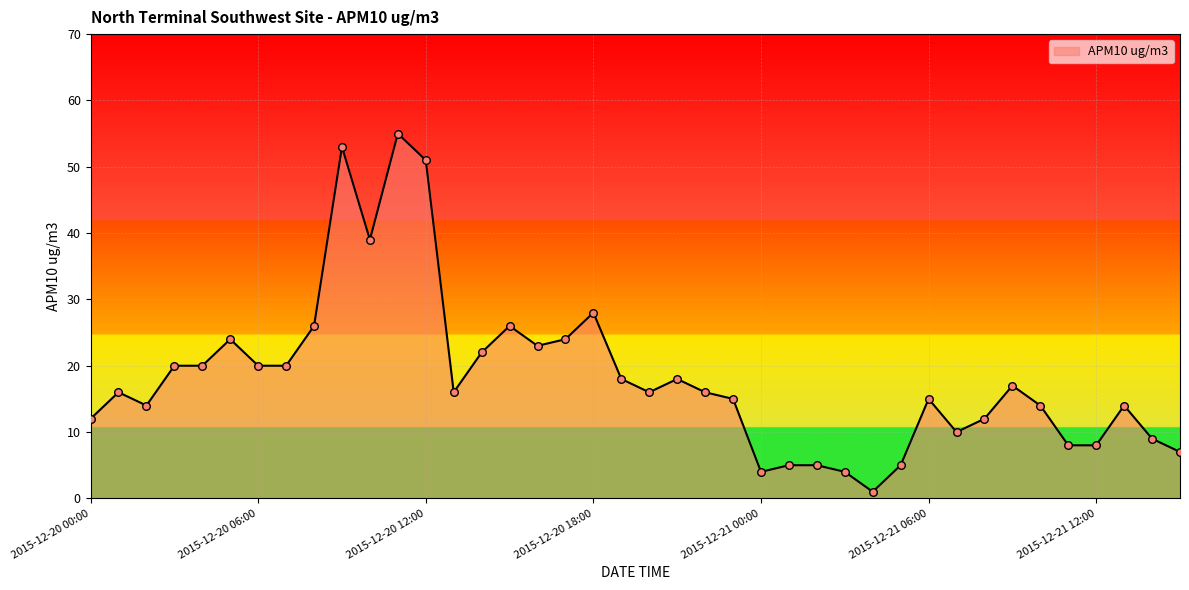

What is the greatest value displayed?

55